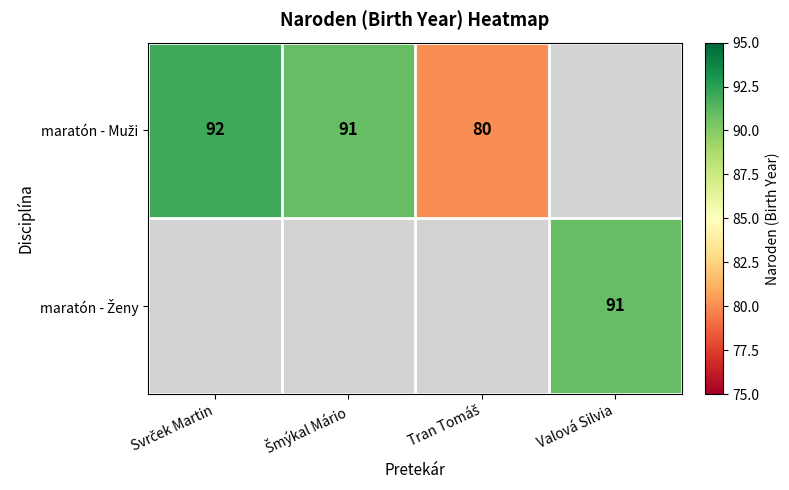

True or false: maratón - Ženy has a value of -58 at Svrček Martin.

False